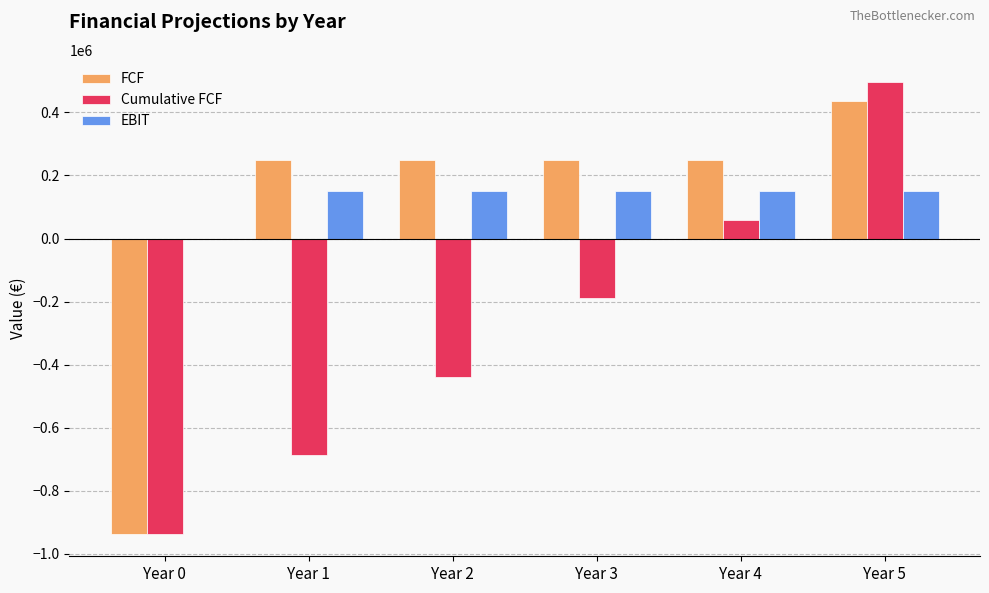

Reading left to right, what are all the values shown in this chart?

FCF: -936111.1	249000.0	249000.0	249000.0	249000.0	435111.1
Cumulative FCF: -936111.1	-687111.1	-438111.1	-189111.1	59888.9	495000.0
EBIT: 0.0	150000.0	150000.0	150000.0	150000.0	150000.0